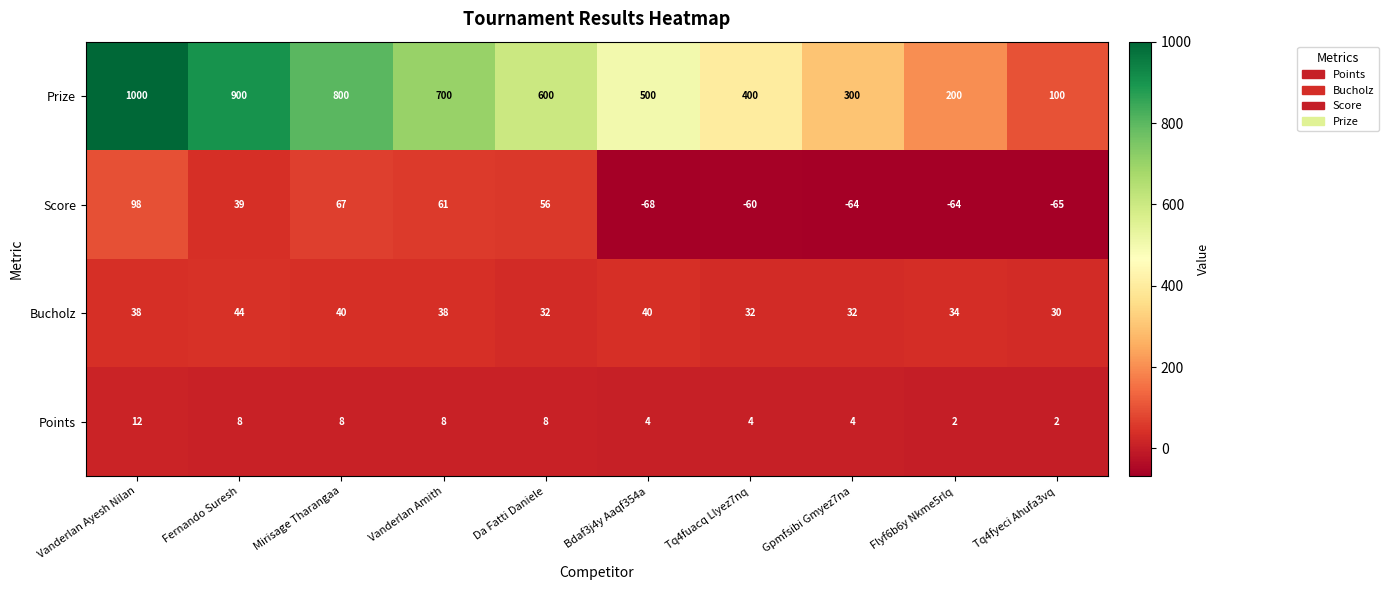

Is it true that Points equals 4 at Gpmfsibi Gmyez7na?

True